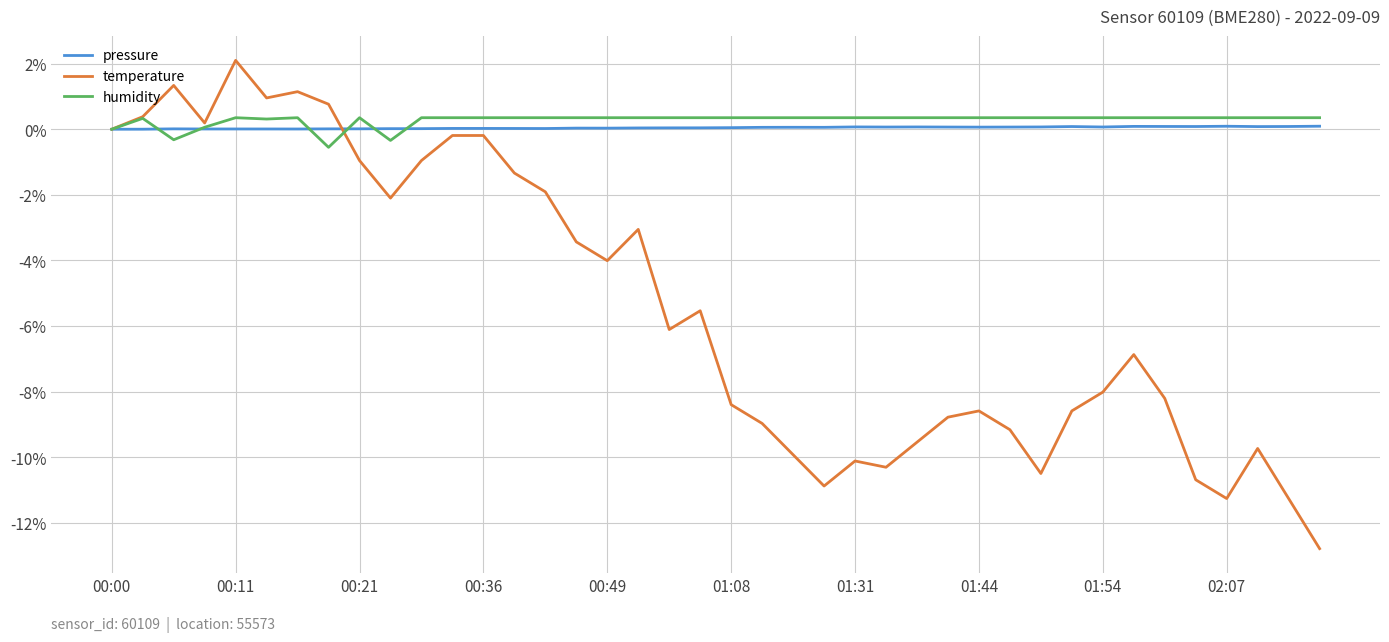

Does the chart have visible grid lines?

Yes